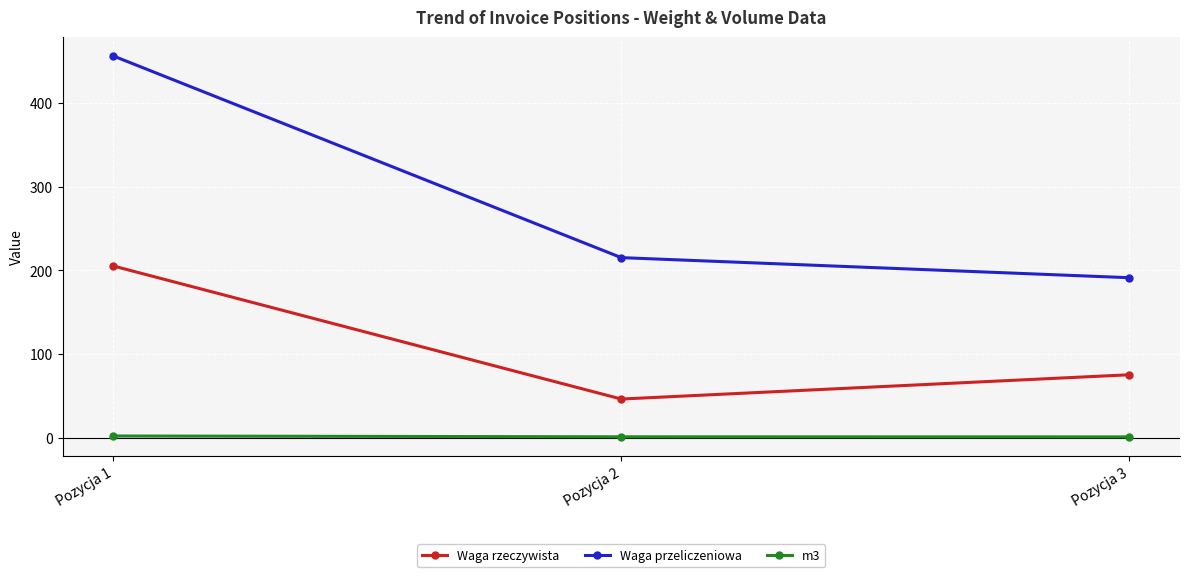

Is it true that Waga przeliczeniowa equals 215.0 at Pozycja 2?

True